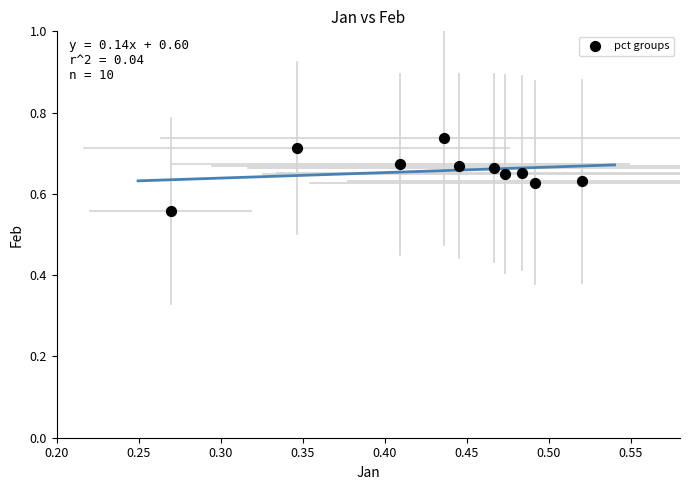

What is the range of X values (max minus min)?

0.3